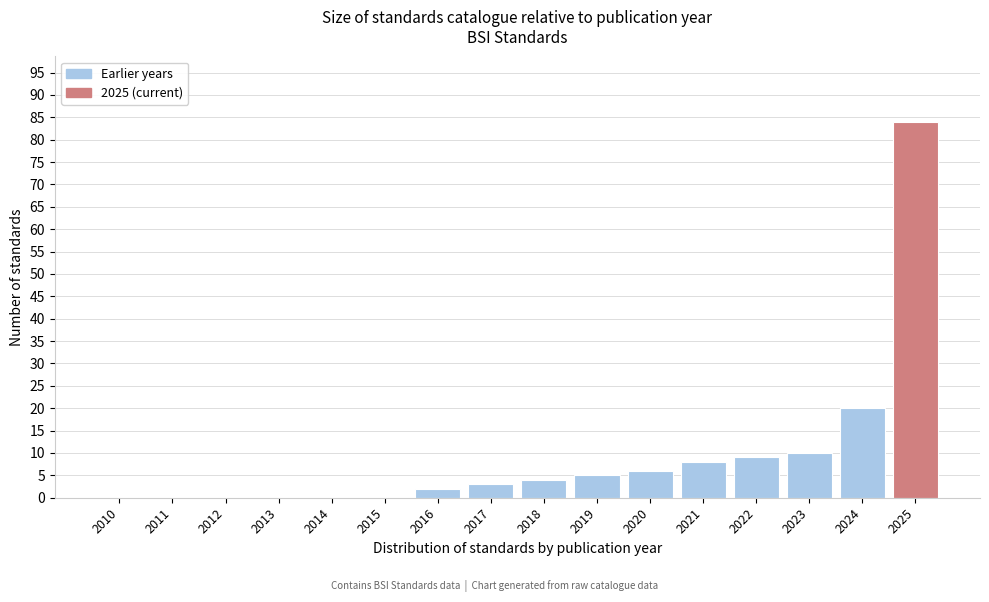

Reading left to right, extract all data points from this chart.

2010=0	2011=0	2012=0	2013=0	2014=0	2015=0	2016=2	2017=3	2018=4	2019=5	2020=6	2021=8	2022=9	2023=10	2024=20	2025=84